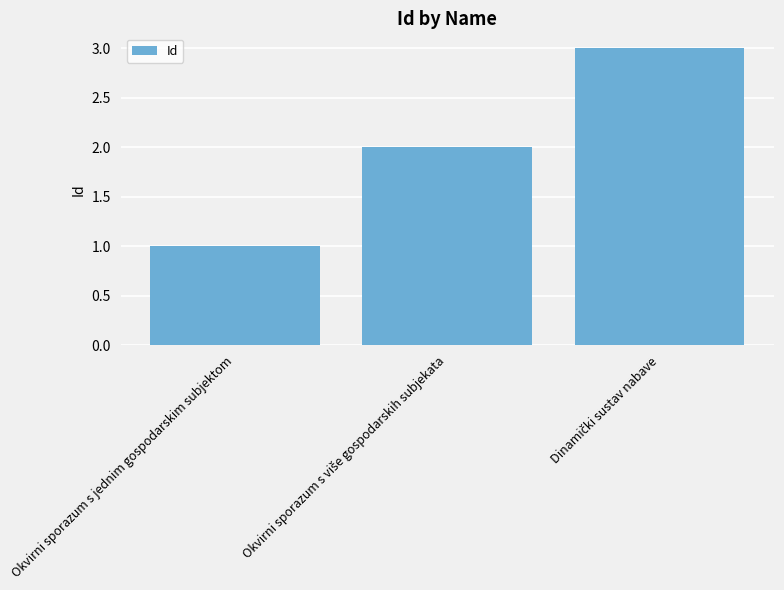

What is the difference between the second highest and minimum values?

1